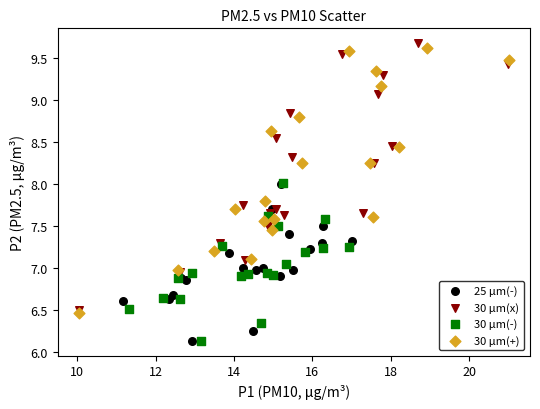

Which series contains the highest Y value?

30 µm(x)